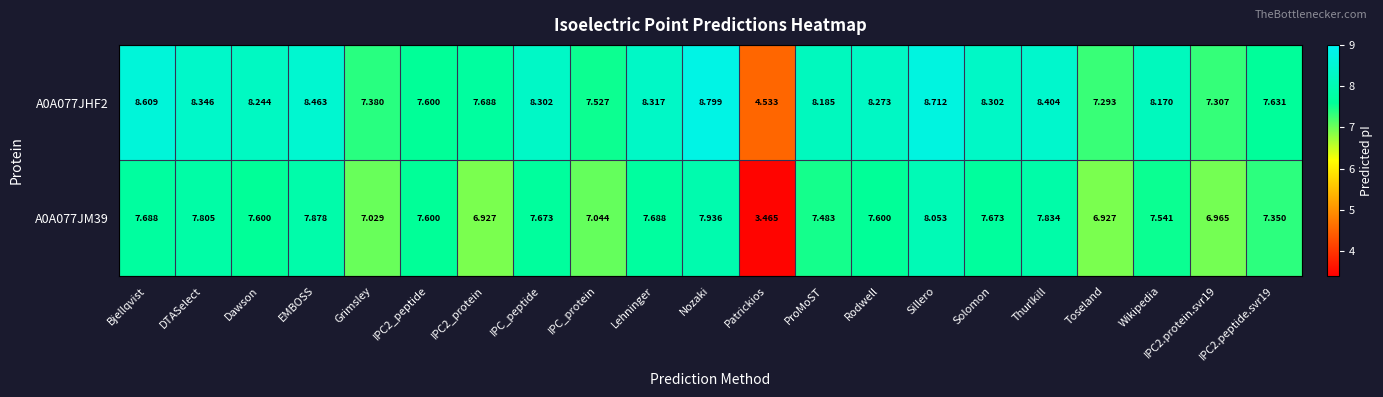

At which category is the sum across all series the highest?

Sillero